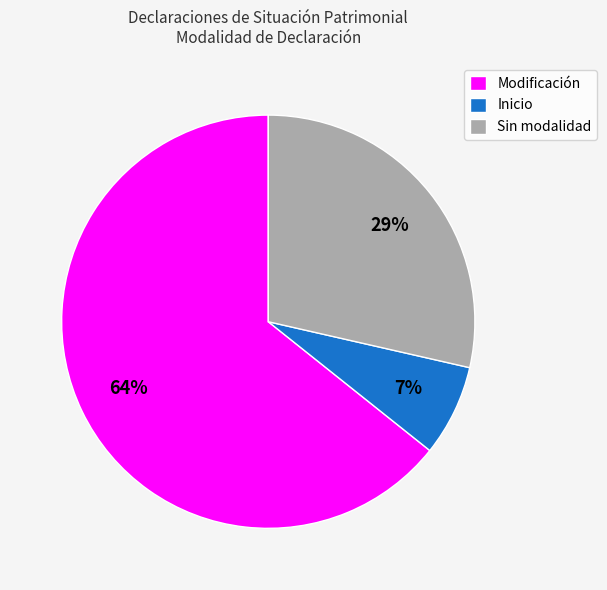

Does any single category account for the majority?

Yes